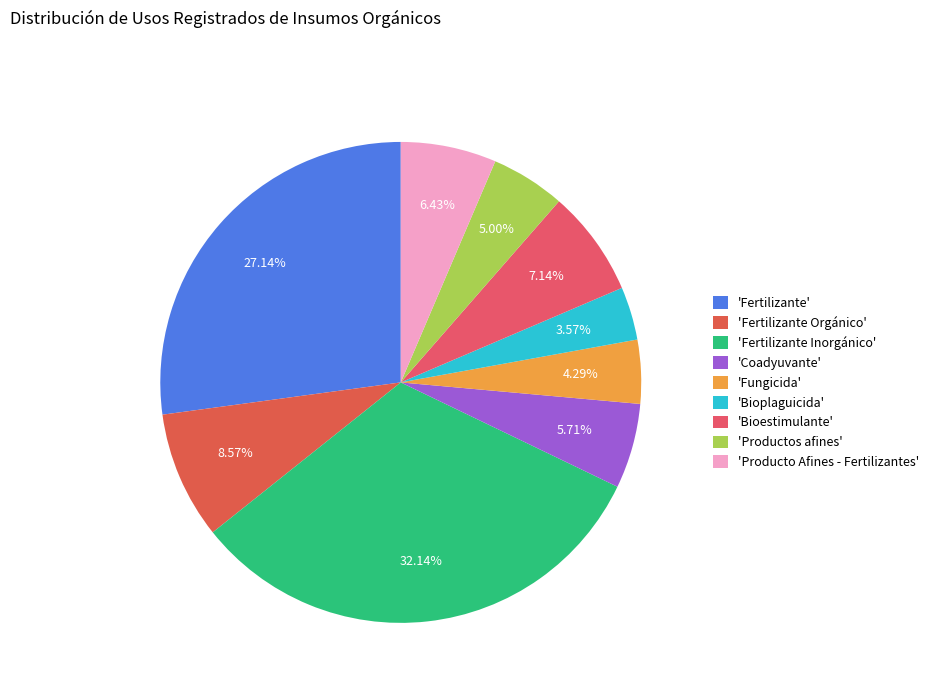

How many slices are in this pie chart?

9